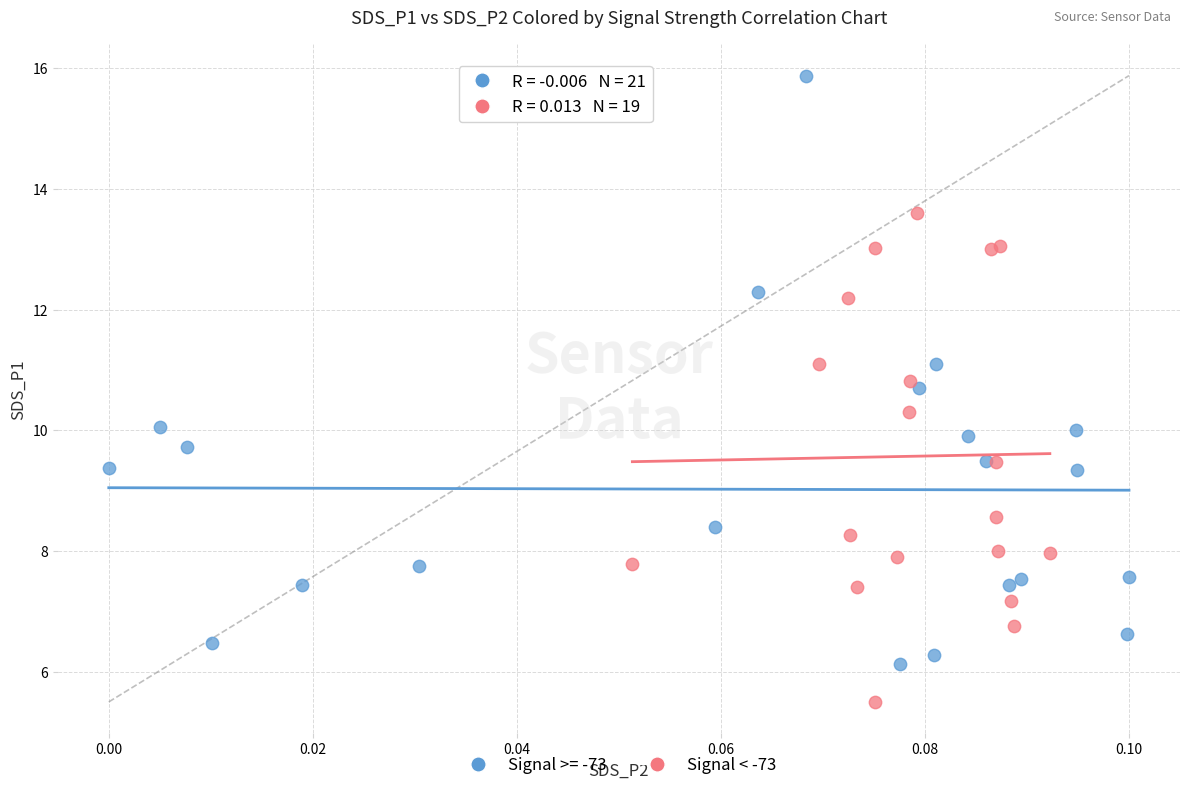

Which series contains the lowest Y value?

Signal < -73